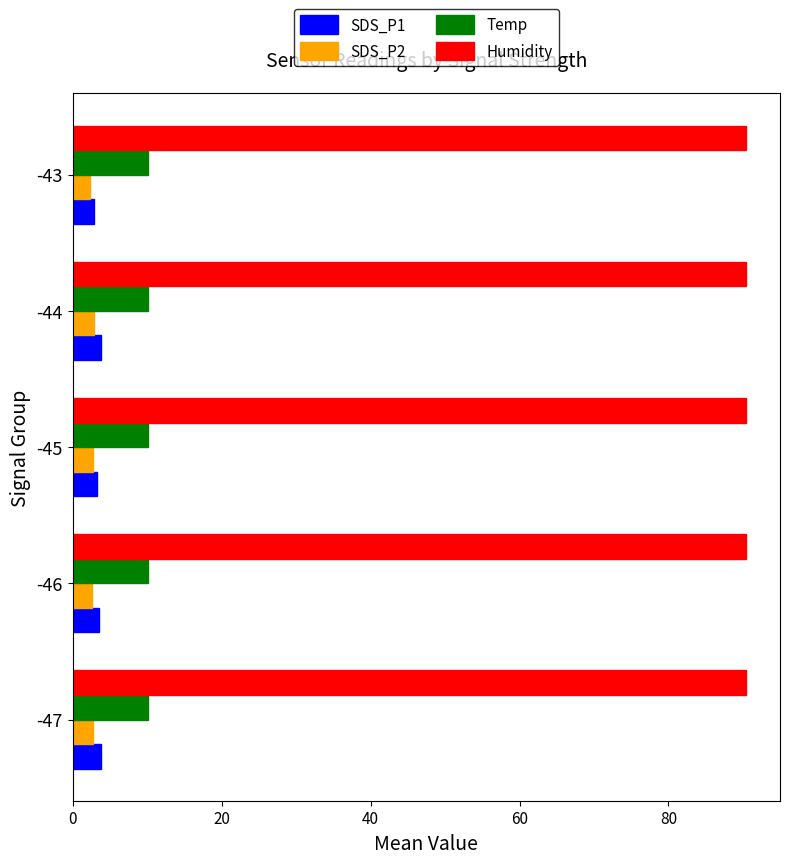

What is the sum of the SDS_P2 values at -47 and -44?

5.6